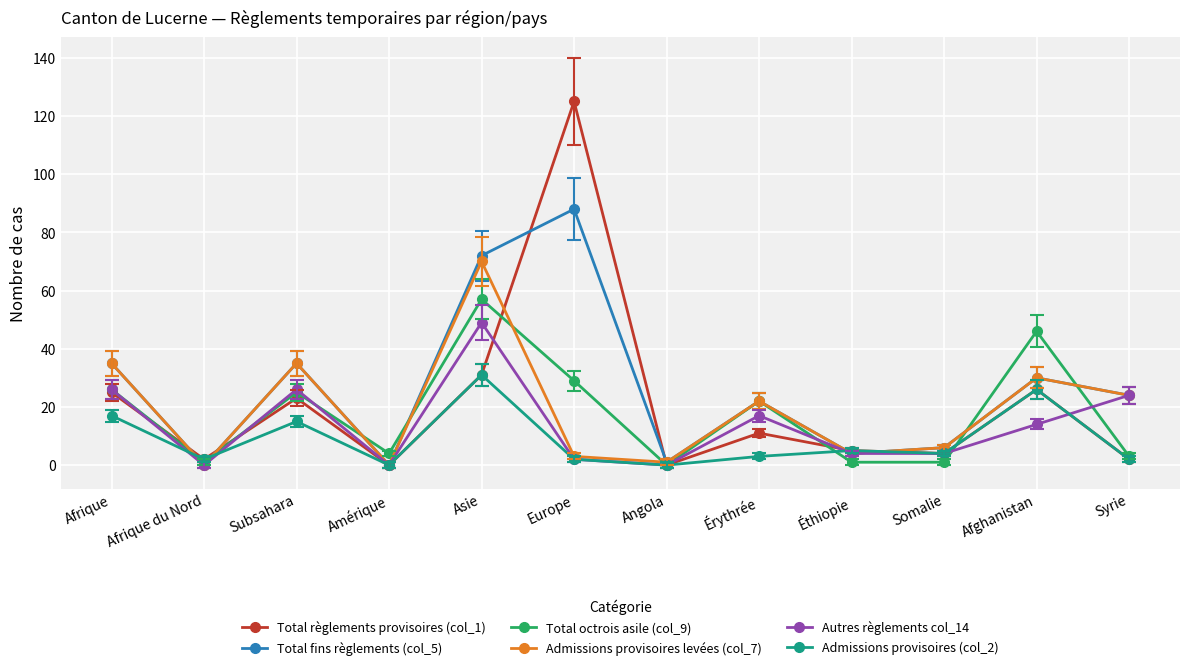

The Total règlements provisoires (col_1) series shows 38 at Afghanistan. True or false?

False